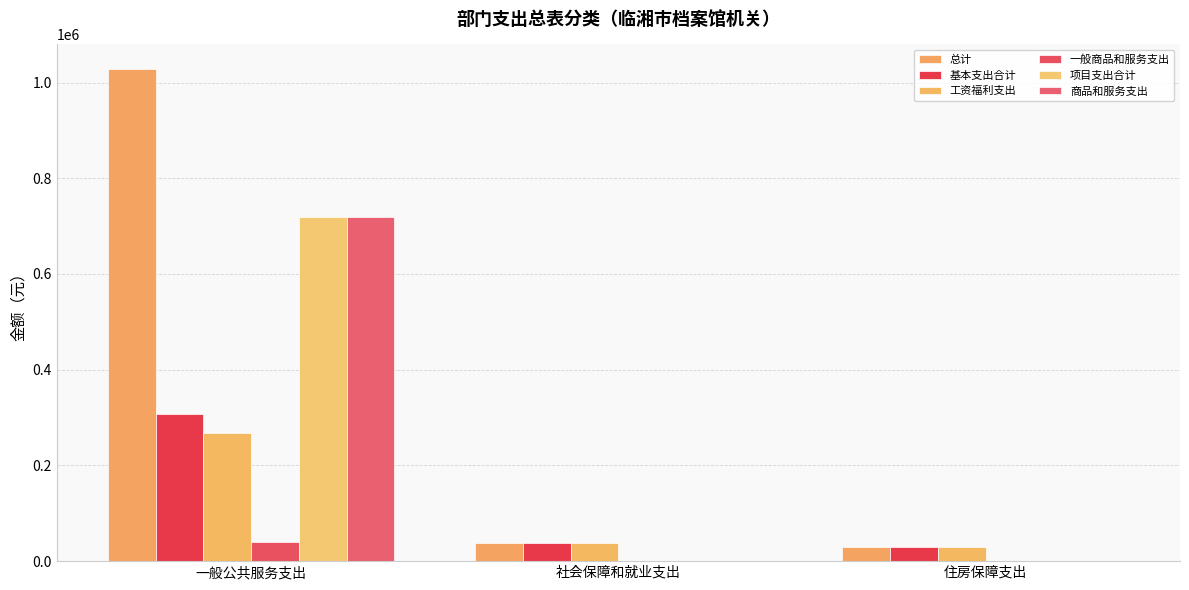

Rank the categories by 项目支出合计 value from lowest to highest.

社会保障和就业支出, 住房保障支出, 一般公共服务支出